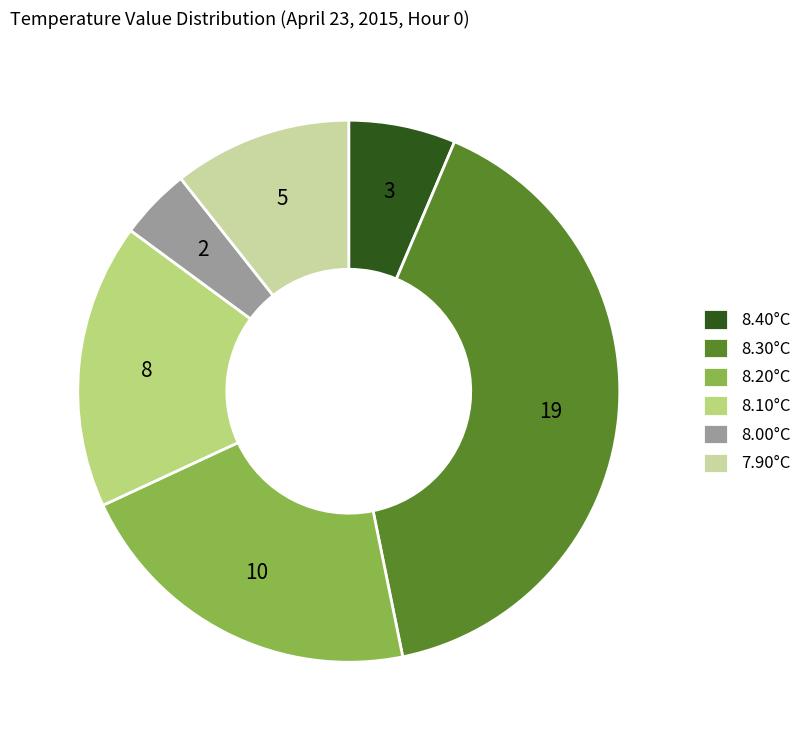

True or false: 7.90°C accounts for 11% of the total.

True